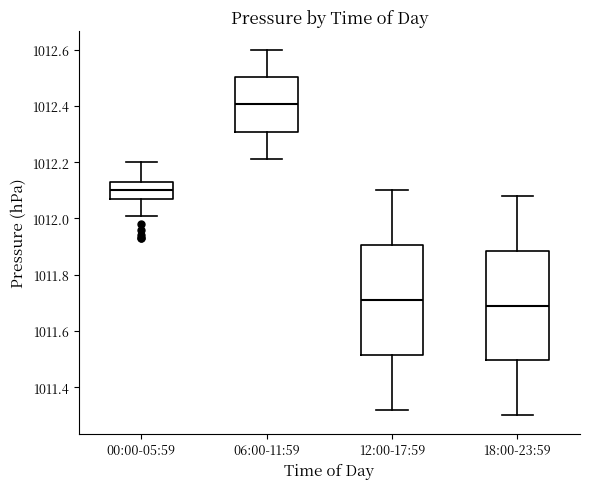

Reading left to right, transcribe this box plot: for each box, give where its median line is, the range the box spans, and where its two whiskers end, as read against the y-axis. The values are not printed on the chart, so give them approximately, as read against the axis.

00:00-05:59: median 1012.10, box 1012.08 to 1012.14, whiskers 1012.02 to 1012.20
06:00-11:59: median 1012.40, box 1012.30 to 1012.50, whiskers 1012.22 to 1012.60
12:00-17:59: median 1011.72, box 1011.52 to 1011.90, whiskers 1011.32 to 1012.10
18:00-23:59: median 1011.70, box 1011.50 to 1011.88, whiskers 1011.30 to 1012.08